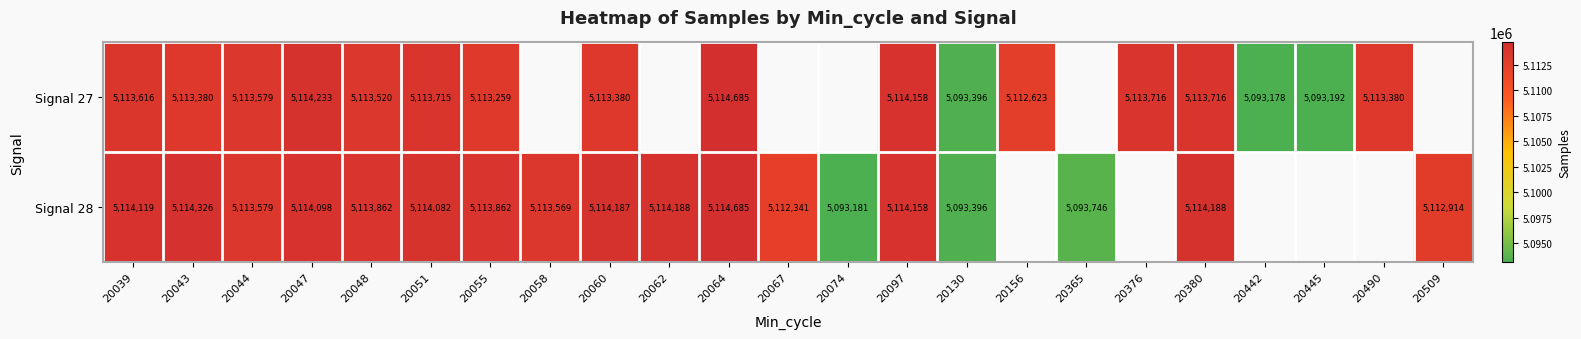

Is it true that Signal 27 equals 7152894 at 20442?

False